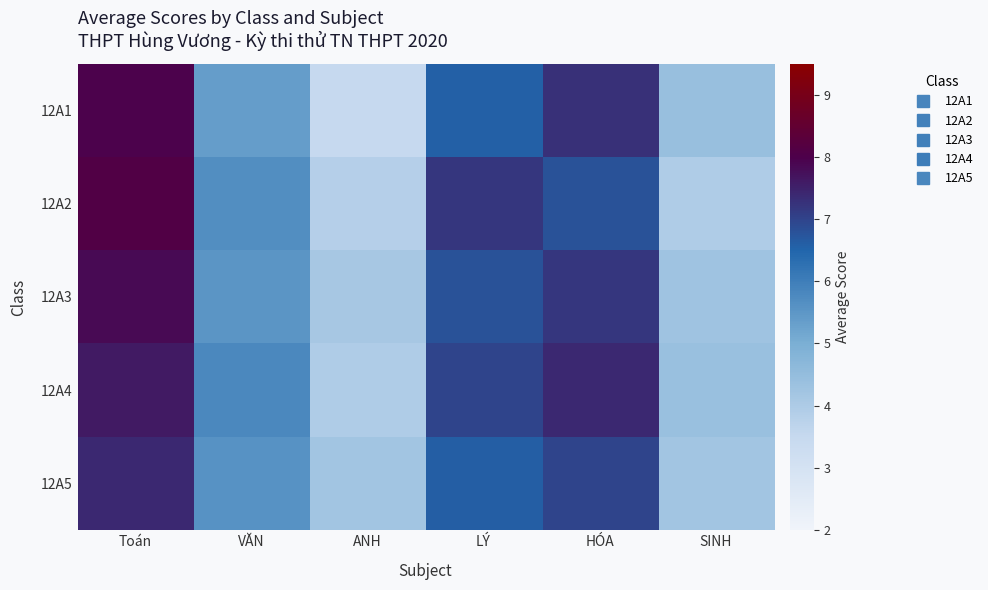

What is the difference between the highest and lowest values at Toán?

0.7